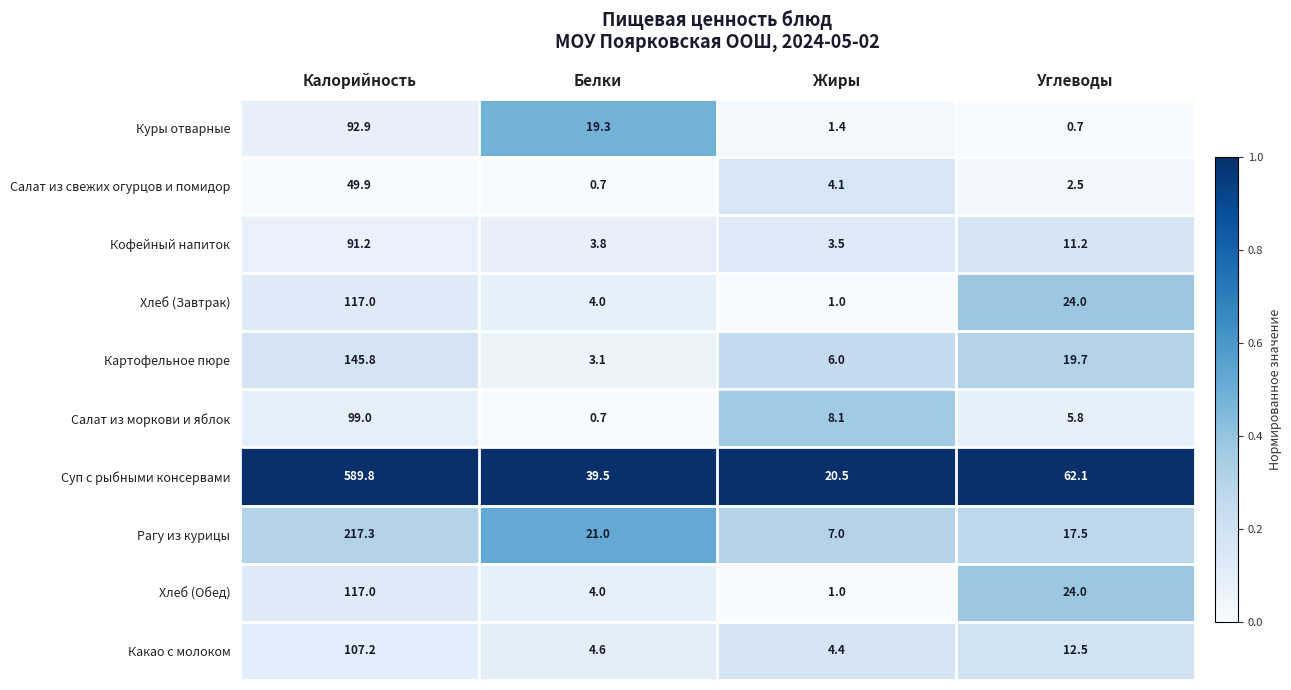

Is it true that Кофейный напиток equals 37.7 at Калорийность?

False